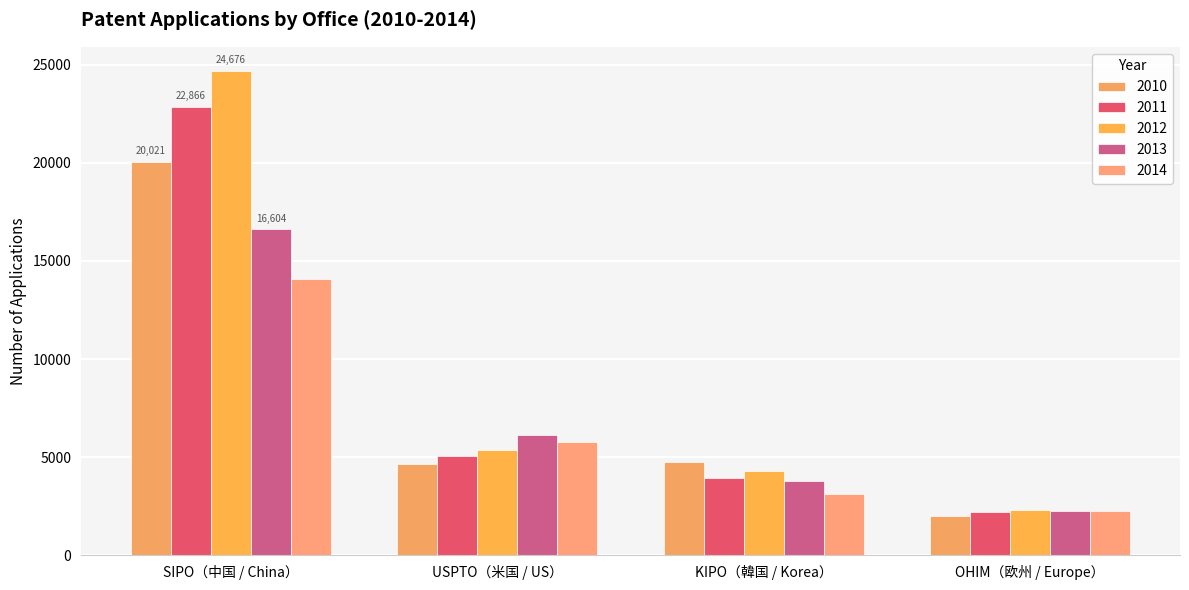

At which label is 2012 closest to 13492?

USPTO（米国 / US）